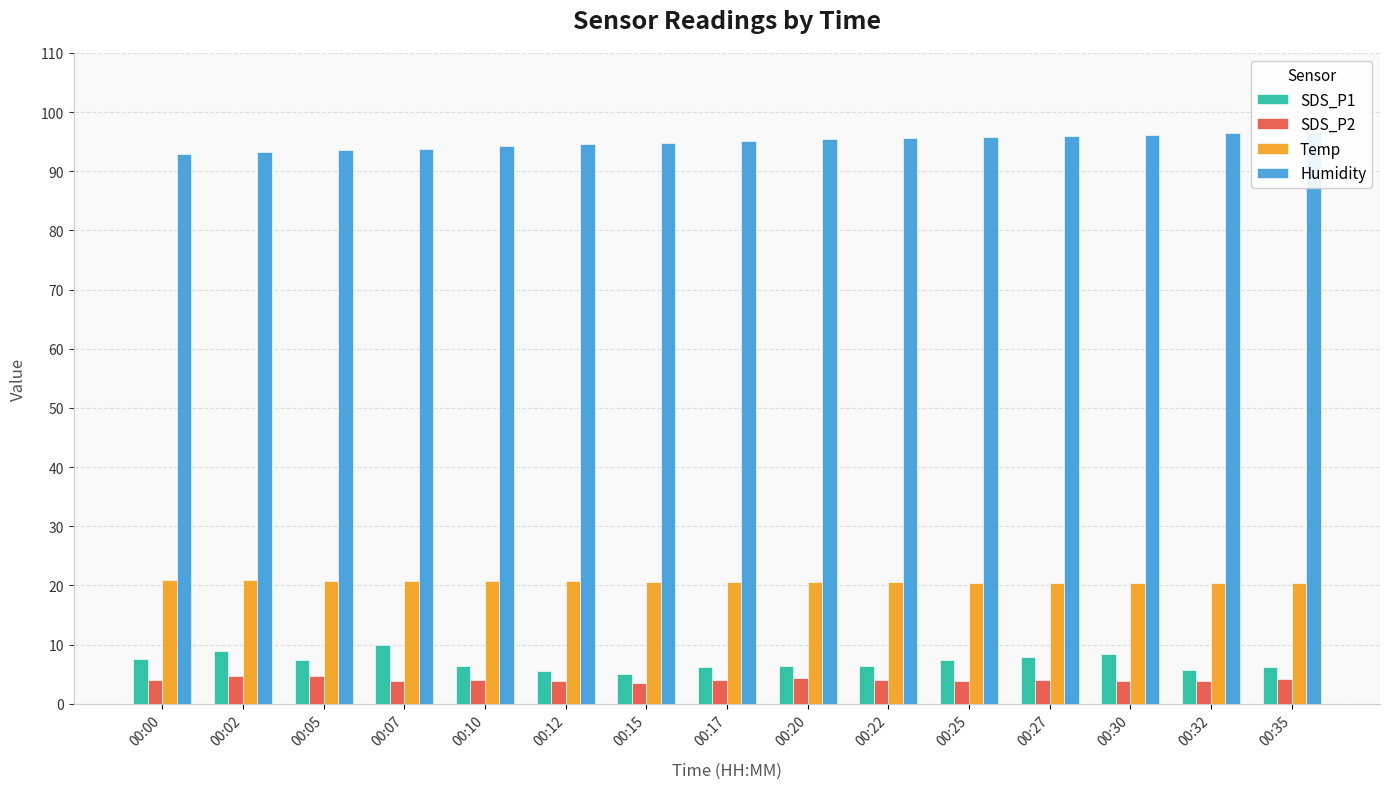

Does the chart contain any negative values?

No